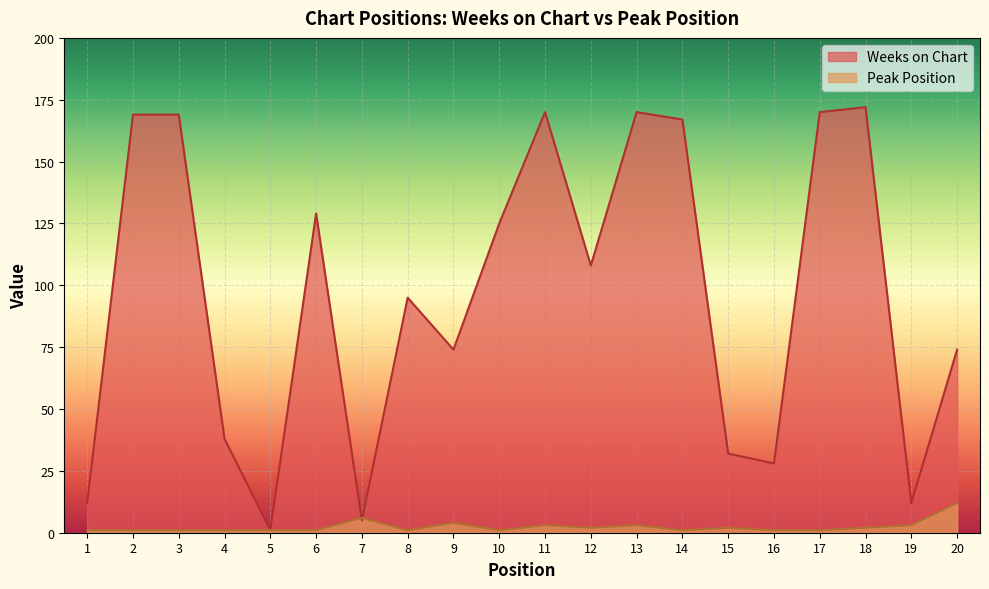

Reading left to right, transcribe all the data shown in this chart.

Weeks on Chart: 12	169	169	38	1	129	5	95	74	125	170	108	170	167	32	28	170	172	12	74
Peak Position: 1	1	1	1	1	1	6	1	4	1	3	2	3	1	2	1	1	2	3	12